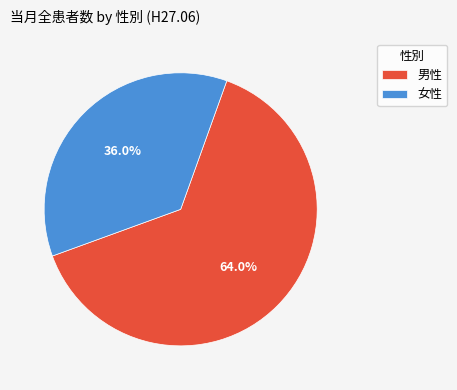

Between 女性 and 男性, which is larger?

男性